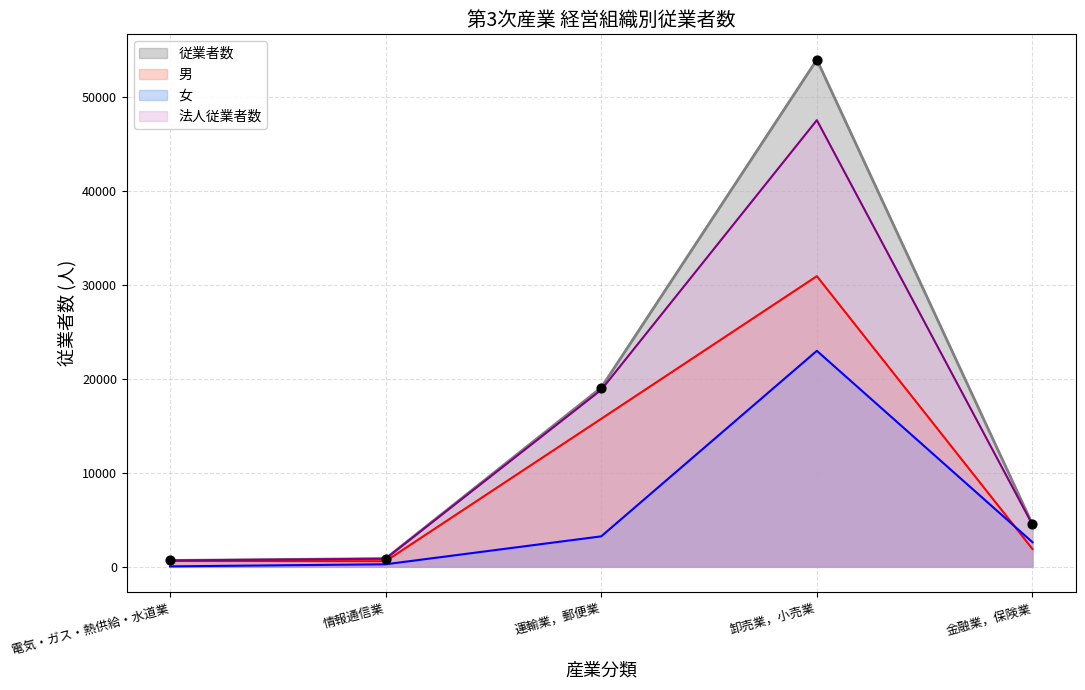

Which series contains the highest Y value?

従業者数